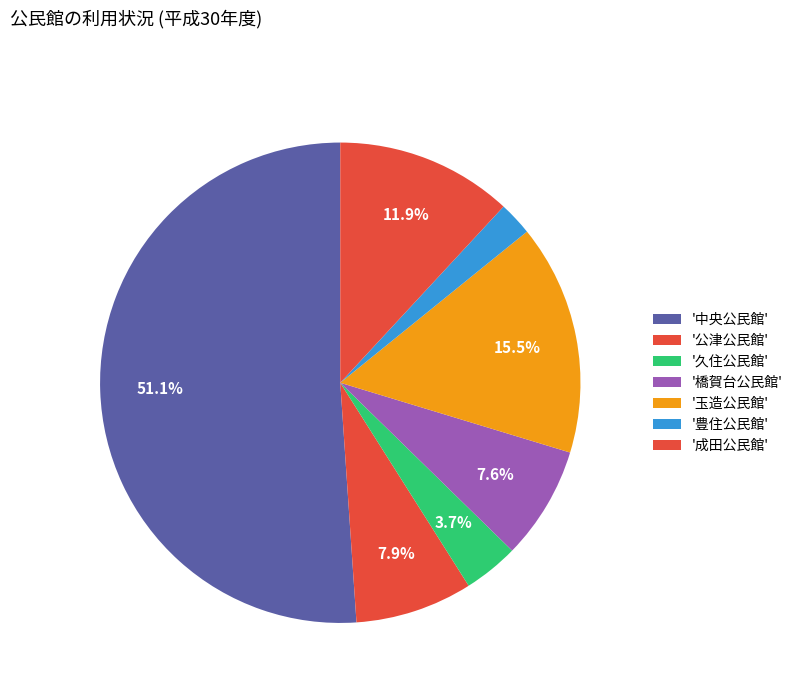

How many segments does this pie chart have?

7